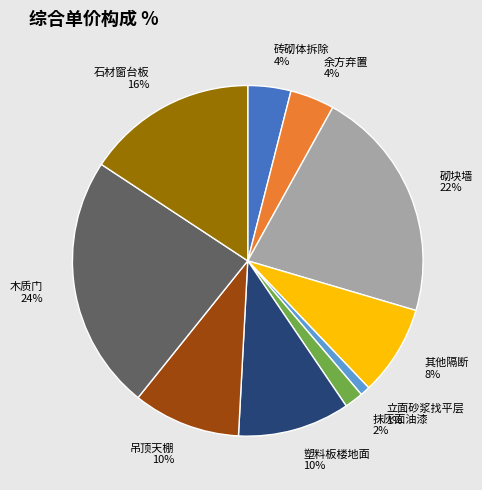

Does any single category account for the majority?

No